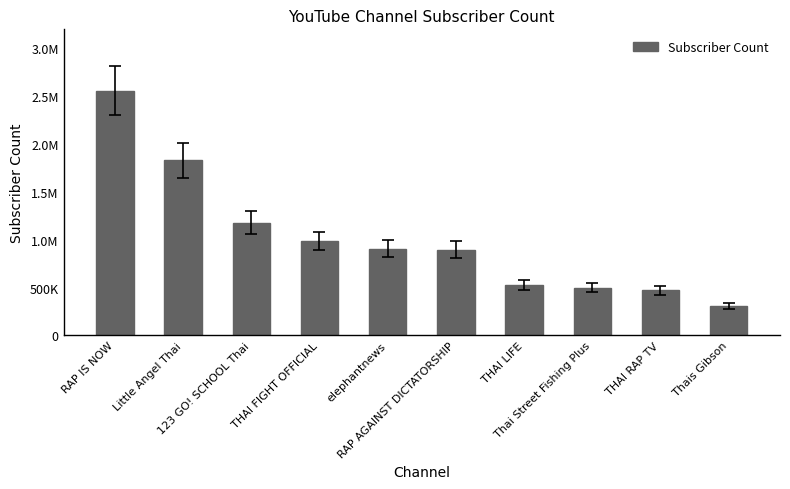

Are the bars horizontal?

No